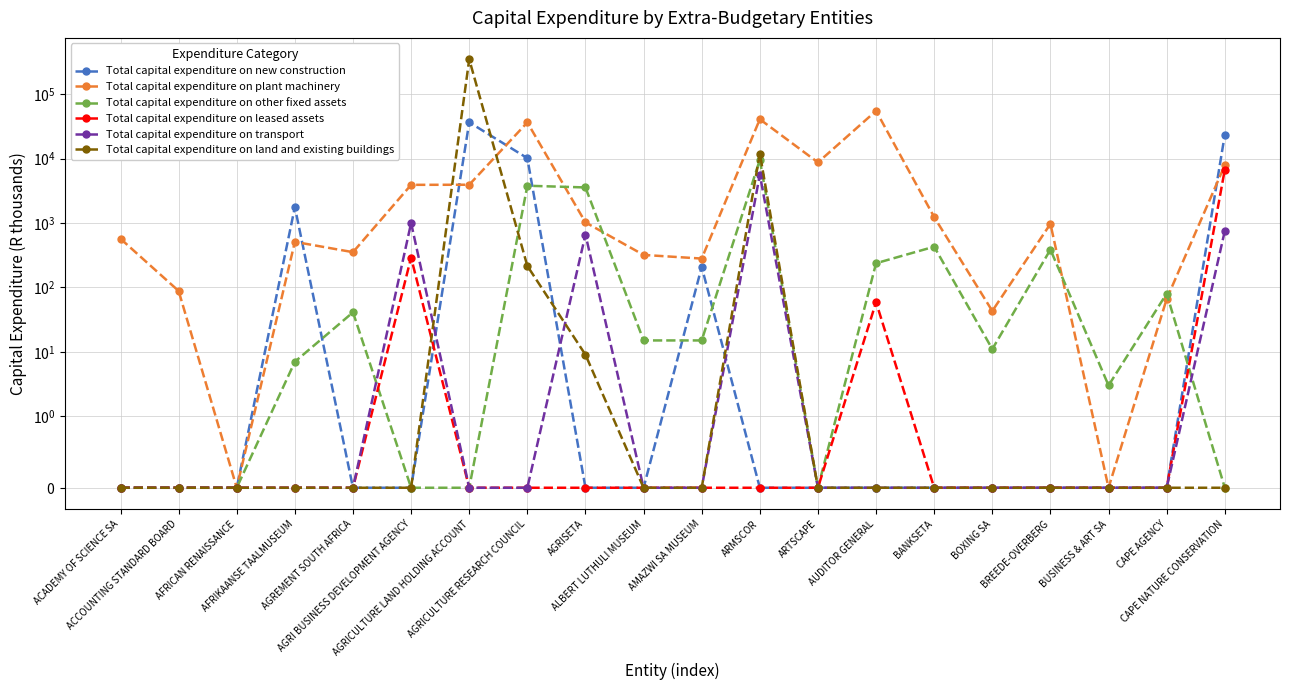

How many categories are shown in the chart?

20